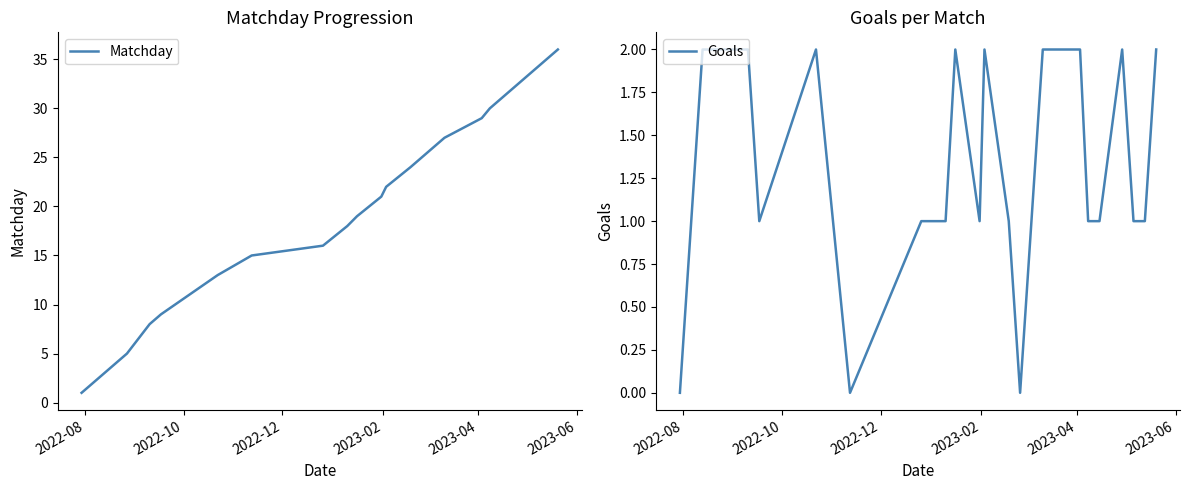

Does the chart display data point markers on the line(s)?

No